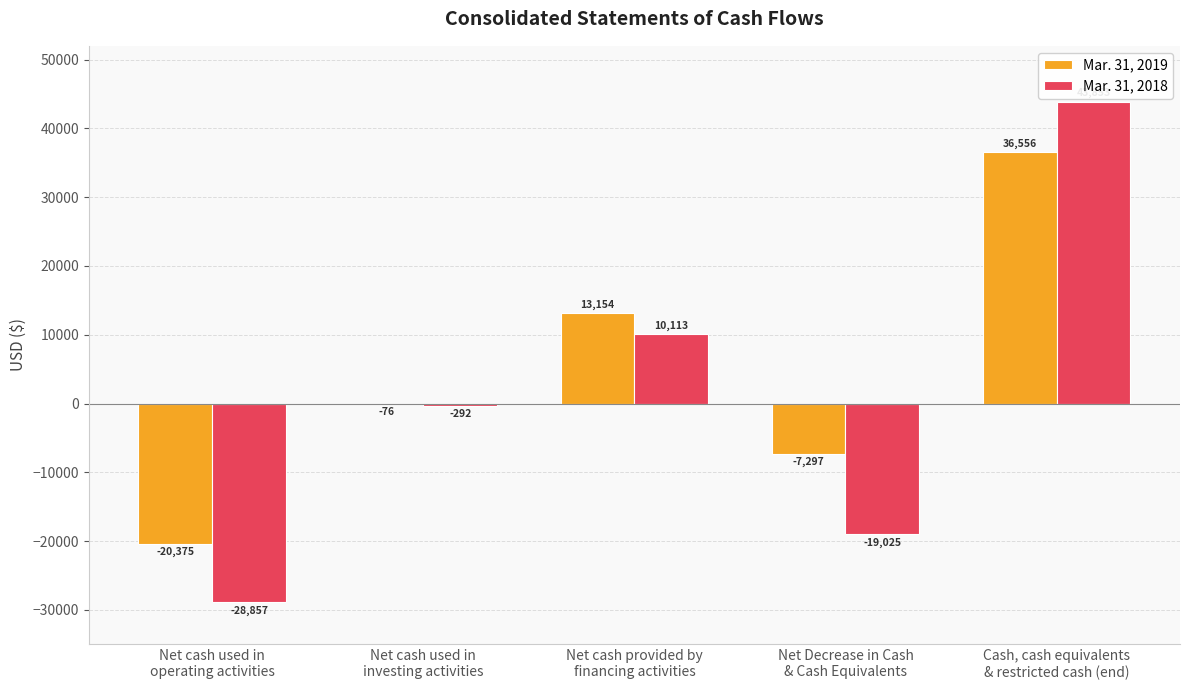

Is the value of Mar. 31, 2018 at Net cash used in
investing activities greater than the value of Mar. 31, 2019 at Net cash provided by
financing activities?

No